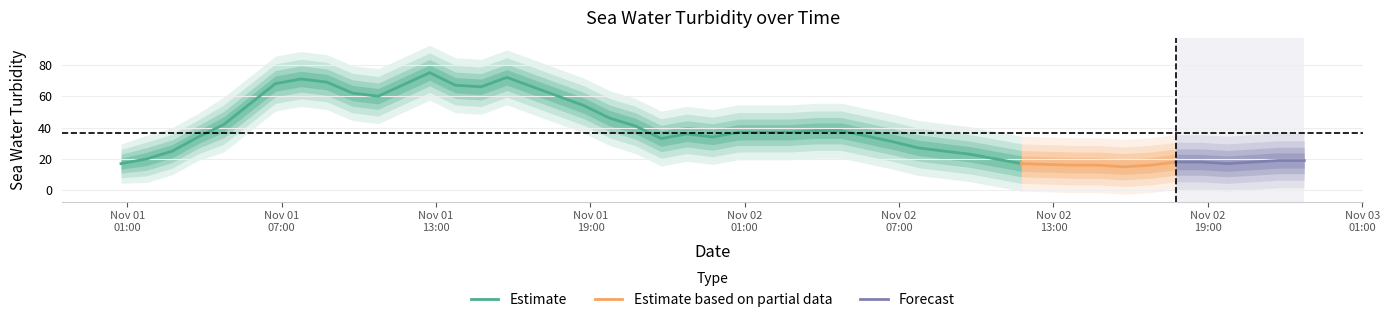

Reading right to left, transcribe all the data shown in this chart.

sea_water_turbidity: 2014-11-02T22:45:00Z=19	2014-11-02T21:45:00Z=19	2014-11-02T20:45:00Z=18	2014-11-02T19:45:00Z=17	2014-11-02T18:45:00Z=18	2014-11-02T17:45:00Z=18	2014-11-02T16:45:00Z=16	2014-11-02T15:45:00Z=15	2014-11-02T14:45:00Z=16	2014-11-02T13:45:00Z=16	2014-11-02T11:45:00Z=17	2014-11-02T10:45:00Z=20	2014-11-02T09:45:00Z=23	2014-11-02T07:45:00Z=27	2014-11-02T06:45:00Z=31	2014-11-02T04:45:00Z=38	2014-11-02T03:45:00Z=38	2014-11-02T02:45:00Z=37	2014-11-02T01:45:00Z=37	2014-11-02T00:45:00Z=37	2014-11-01T23:45:00Z=34	2014-11-01T22:45:00Z=36	2014-11-01T21:45:00Z=33	2014-11-01T20:45:00Z=41	2014-11-01T19:45:00Z=46	2014-11-01T18:45:00Z=54	2014-11-01T15:45:00Z=72	2014-11-01T14:45:00Z=66	2014-11-01T13:45:00Z=67	2014-11-01T12:45:00Z=75	2014-11-01T10:45:00Z=60	2014-11-01T09:45:00Z=62	2014-11-01T08:45:00Z=69	2014-11-01T07:45:00Z=71	2014-11-01T06:45:00Z=68	2014-11-01T04:45:00Z=42	2014-11-01T03:45:00Z=34	2014-11-01T02:45:00Z=25	2014-11-01T01:45:00Z=20	2014-11-01T00:45:00Z=17
sea_water_turbidity_upper: 2014-11-02T22:45:00Z=26	2014-11-02T21:45:00Z=26	2014-11-02T20:45:00Z=25	2014-11-02T19:45:00Z=24	2014-11-02T18:45:00Z=25	2014-11-02T17:45:00Z=25	2014-11-02T16:45:00Z=23	2014-11-02T15:45:00Z=22	2014-11-02T14:45:00Z=23	2014-11-02T13:45:00Z=23	2014-11-02T11:45:00Z=24	2014-11-02T10:45:00Z=27	2014-11-02T09:45:00Z=30	2014-11-02T07:45:00Z=34	2014-11-02T06:45:00Z=38	2014-11-02T04:45:00Z=45	2014-11-02T03:45:00Z=45	2014-11-02T02:45:00Z=44	2014-11-02T01:45:00Z=44	2014-11-02T00:45:00Z=44	2014-11-01T23:45:00Z=41	2014-11-01T22:45:00Z=43	2014-11-01T21:45:00Z=40	2014-11-01T20:45:00Z=48	2014-11-01T19:45:00Z=53	2014-11-01T18:45:00Z=61	2014-11-01T15:45:00Z=79	2014-11-01T14:45:00Z=73	2014-11-01T13:45:00Z=74	2014-11-01T12:45:00Z=82	2014-11-01T10:45:00Z=67	2014-11-01T09:45:00Z=69	2014-11-01T08:45:00Z=76	2014-11-01T07:45:00Z=78	2014-11-01T06:45:00Z=75	2014-11-01T04:45:00Z=49	2014-11-01T03:45:00Z=40	2014-11-01T02:45:00Z=31	2014-11-01T01:45:00Z=26	2014-11-01T00:45:00Z=22
sea_water_turbidity_lower: 2014-11-02T22:45:00Z=12	2014-11-02T21:45:00Z=12	2014-11-02T20:45:00Z=11	2014-11-02T19:45:00Z=10	2014-11-02T18:45:00Z=11	2014-11-02T17:45:00Z=11	2014-11-02T16:45:00Z=9	2014-11-02T15:45:00Z=8	2014-11-02T14:45:00Z=9	2014-11-02T13:45:00Z=9	2014-11-02T11:45:00Z=10	2014-11-02T10:45:00Z=13	2014-11-02T09:45:00Z=16	2014-11-02T07:45:00Z=20	2014-11-02T06:45:00Z=24	2014-11-02T04:45:00Z=31	2014-11-02T03:45:00Z=31	2014-11-02T02:45:00Z=30	2014-11-02T01:45:00Z=30	2014-11-02T00:45:00Z=30	2014-11-01T23:45:00Z=27	2014-11-01T22:45:00Z=29	2014-11-01T21:45:00Z=26	2014-11-01T20:45:00Z=34	2014-11-01T19:45:00Z=39	2014-11-01T18:45:00Z=47	2014-11-01T15:45:00Z=65	2014-11-01T14:45:00Z=59	2014-11-01T13:45:00Z=60	2014-11-01T12:45:00Z=68	2014-11-01T10:45:00Z=53	2014-11-01T09:45:00Z=55	2014-11-01T08:45:00Z=62	2014-11-01T07:45:00Z=64	2014-11-01T06:45:00Z=61	2014-11-01T04:45:00Z=35	2014-11-01T03:45:00Z=28	2014-11-01T02:45:00Z=19	2014-11-01T01:45:00Z=14	2014-11-01T00:45:00Z=12